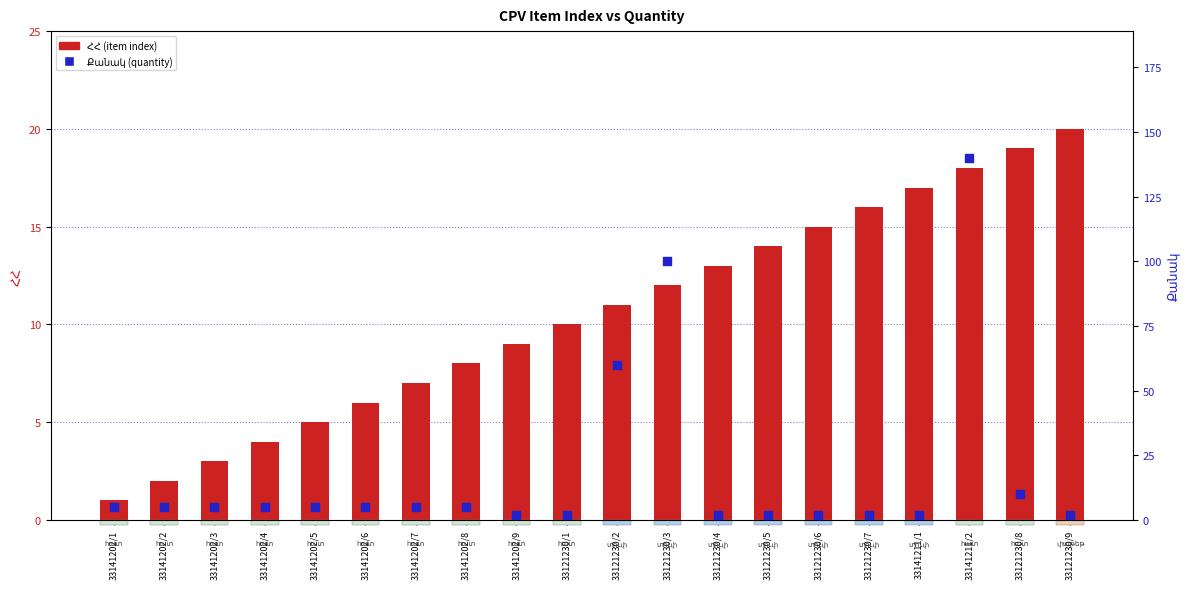

At which category is the sum across all series the highest?

33141211/2